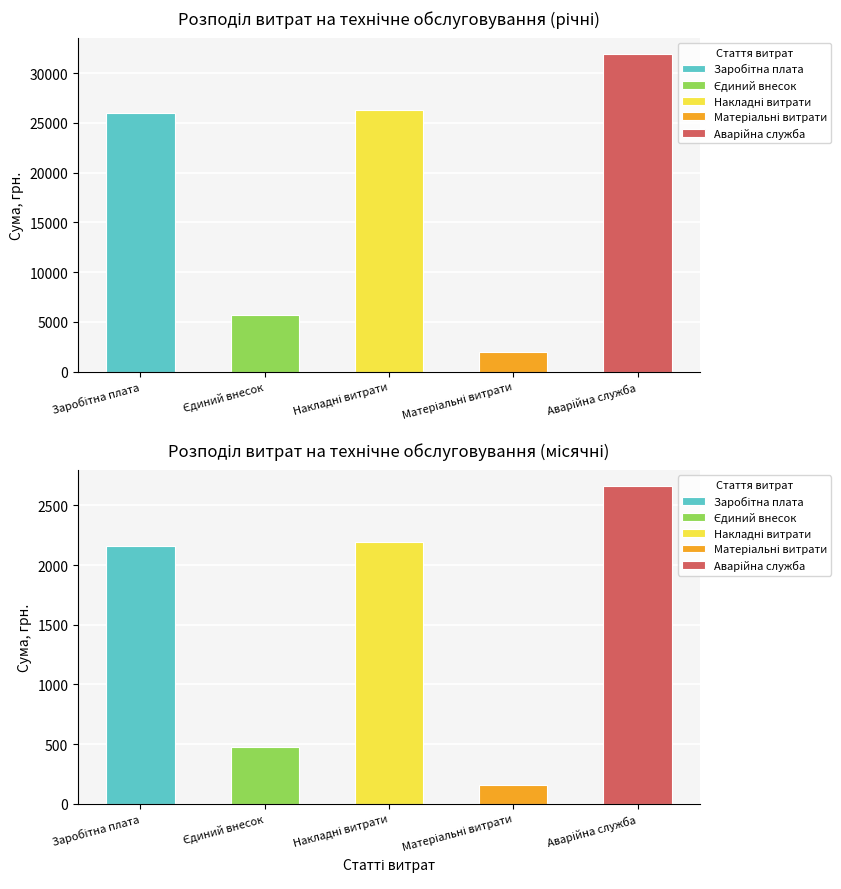

Reading left to right, transcribe all the data shown in this chart.

Заробітна плата: Витрати на рік=25963.4	Середньомісячні витрати=2163.6
Єдиний внесок: Витрати на рік=5711.9	Середньомісячні витрати=476.0
Накладні витрати: Витрати на рік=26331.1	Середньомісячні витрати=2194.3
Матеріальні витрати: Витрати на рік=1919.0	Середньомісячні витрати=159.9
Аварійна служба: Витрати на рік=31972.7	Середньомісячні витрати=2664.4